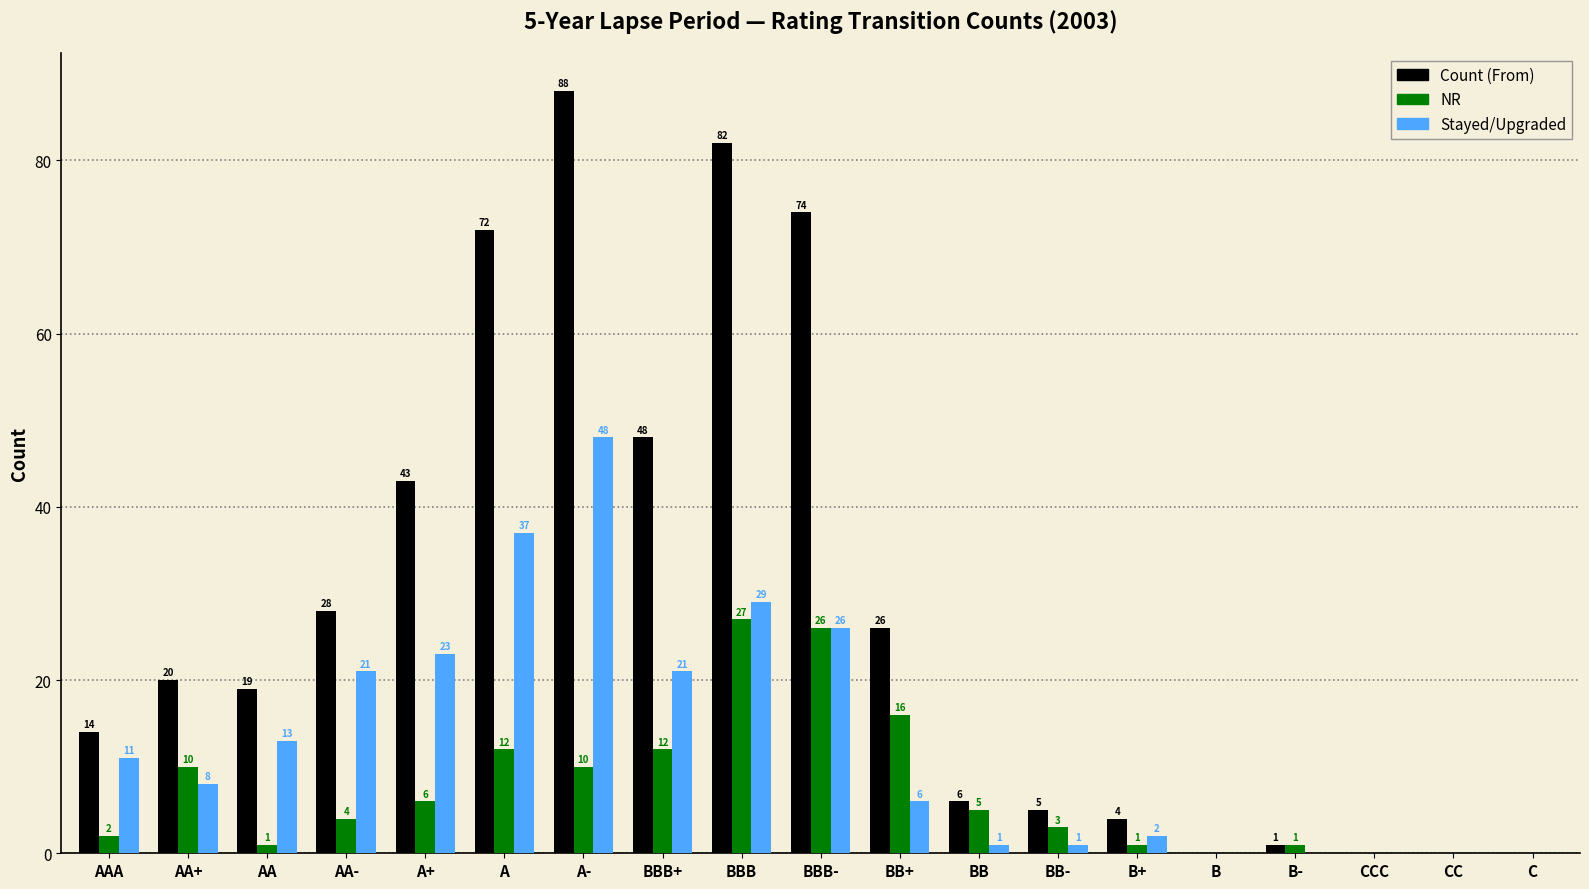

What is the total value across all series at AA-?

53